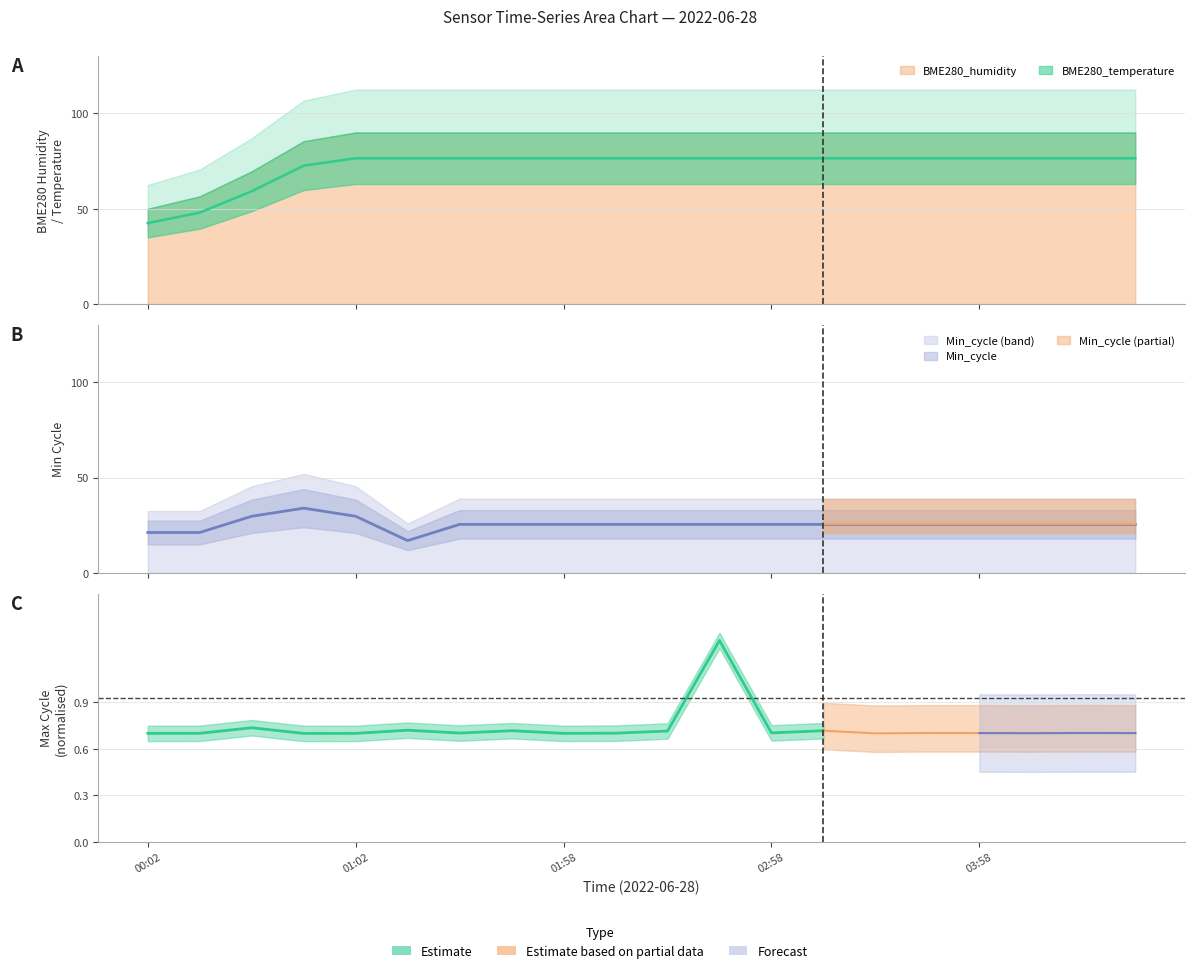

What is the minimum value shown in the chart?

17.0